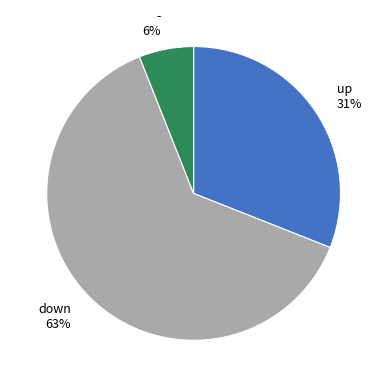

How many slices are in this pie chart?

3